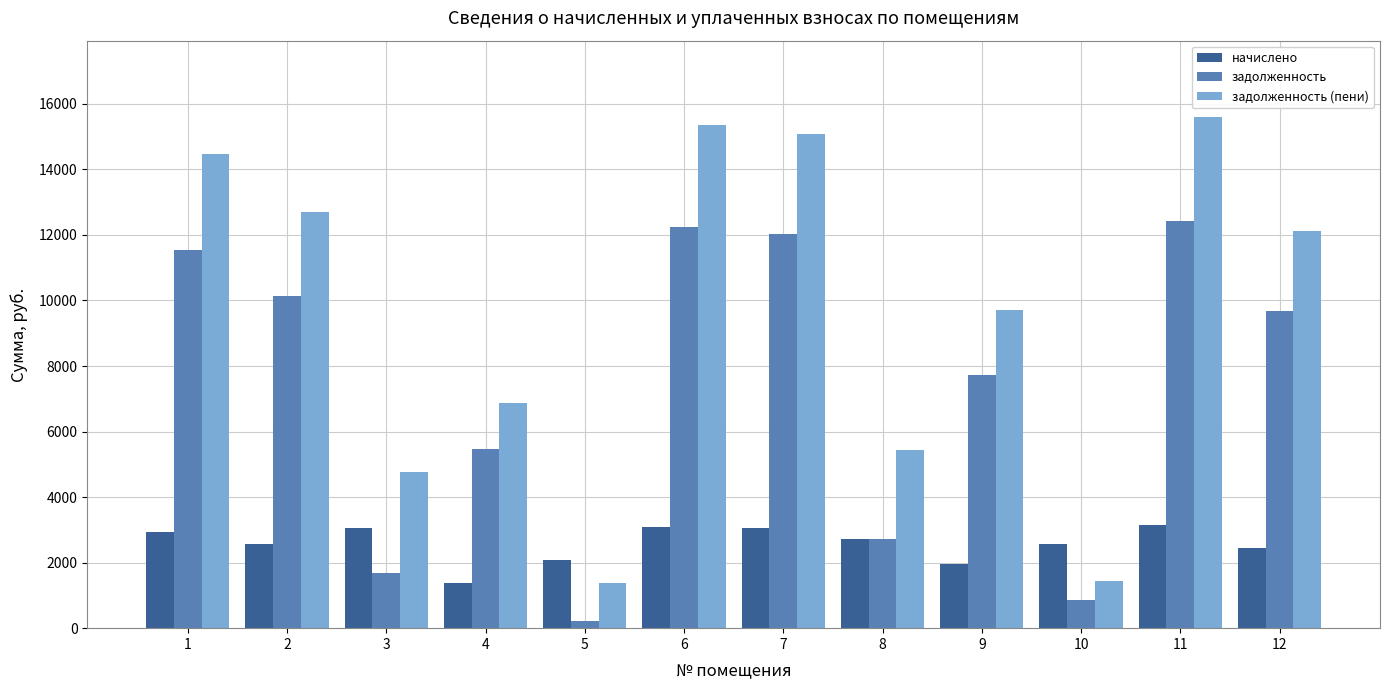

List the series in order of their peak value, lowest first.

начислено, задолженность, задолженность (пени)